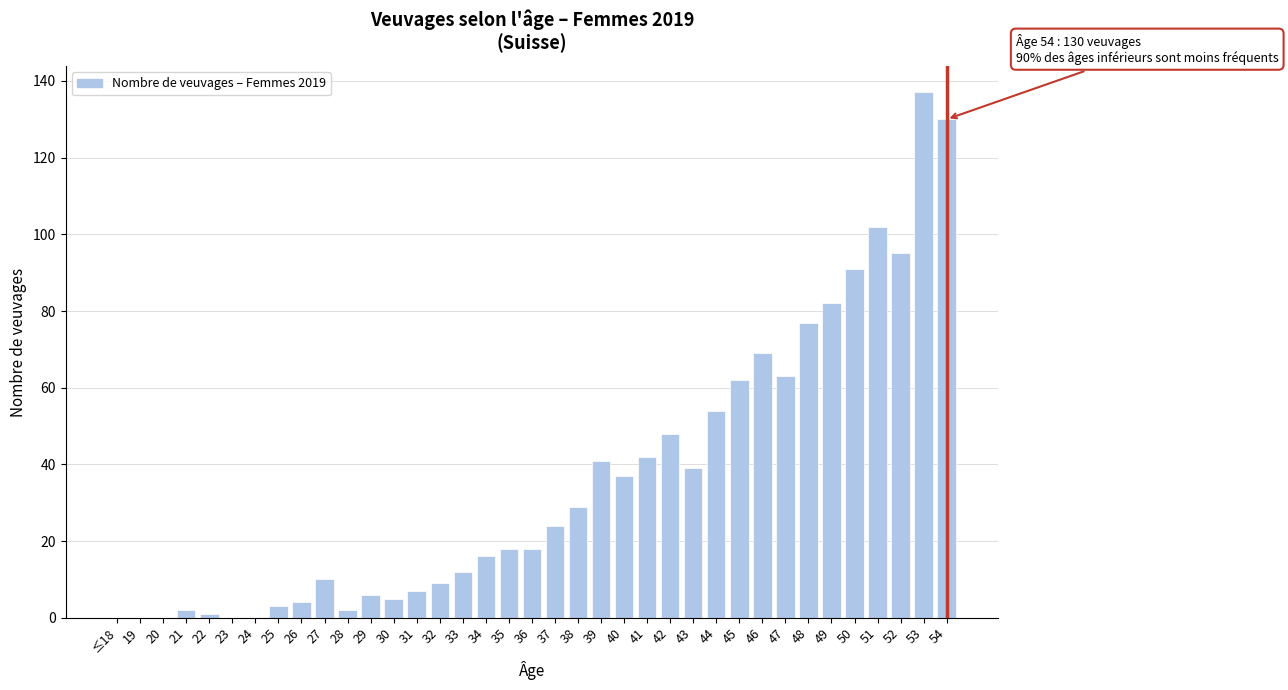

Is it true that the value at 40 is 55?

False